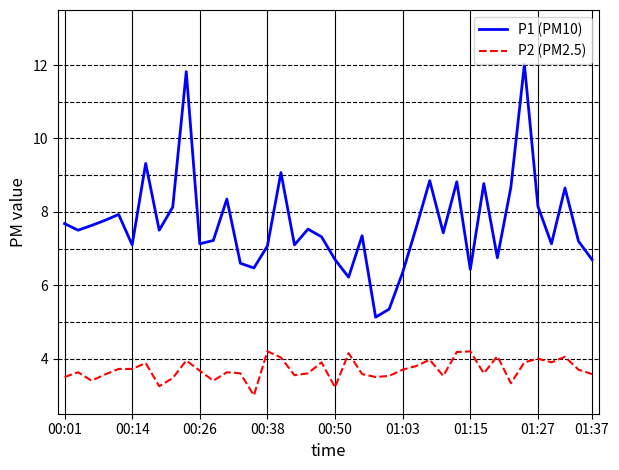

True or false: P1 (PM10) and P2 (PM2.5) cross at least once.

False